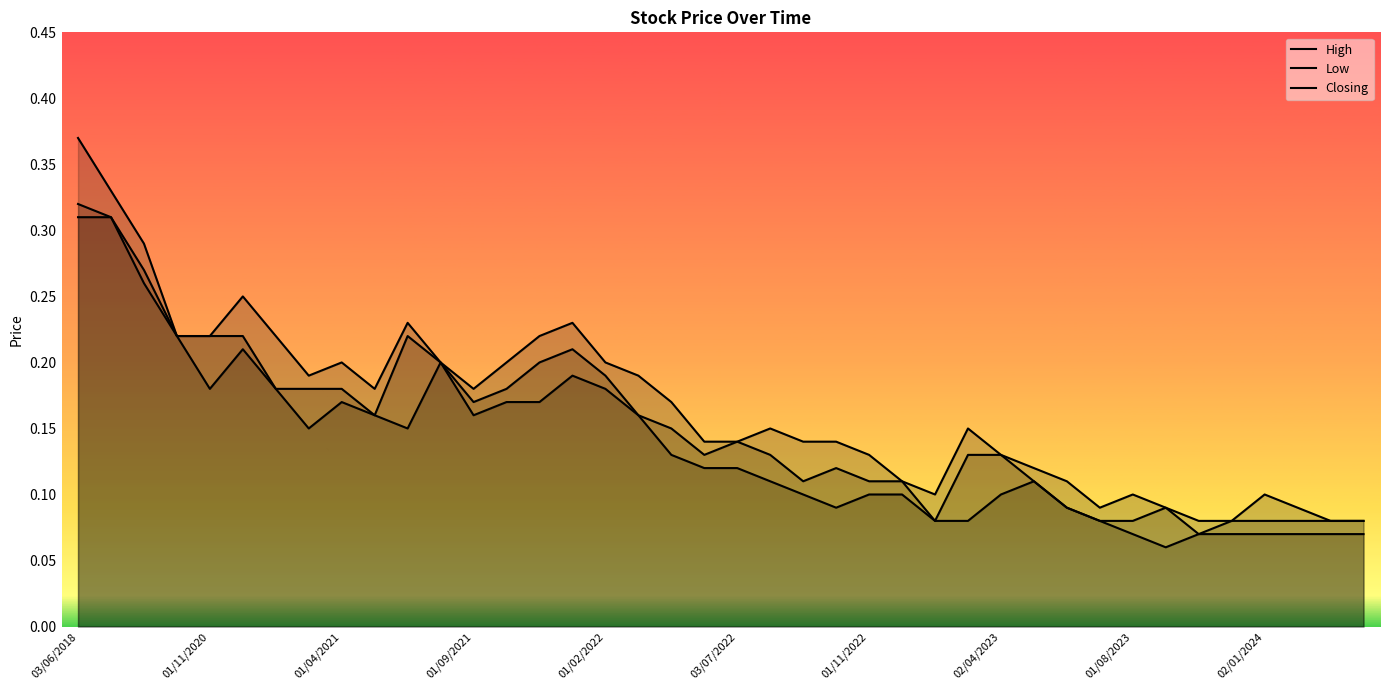

True or false: High and Closing cross at least once.

False